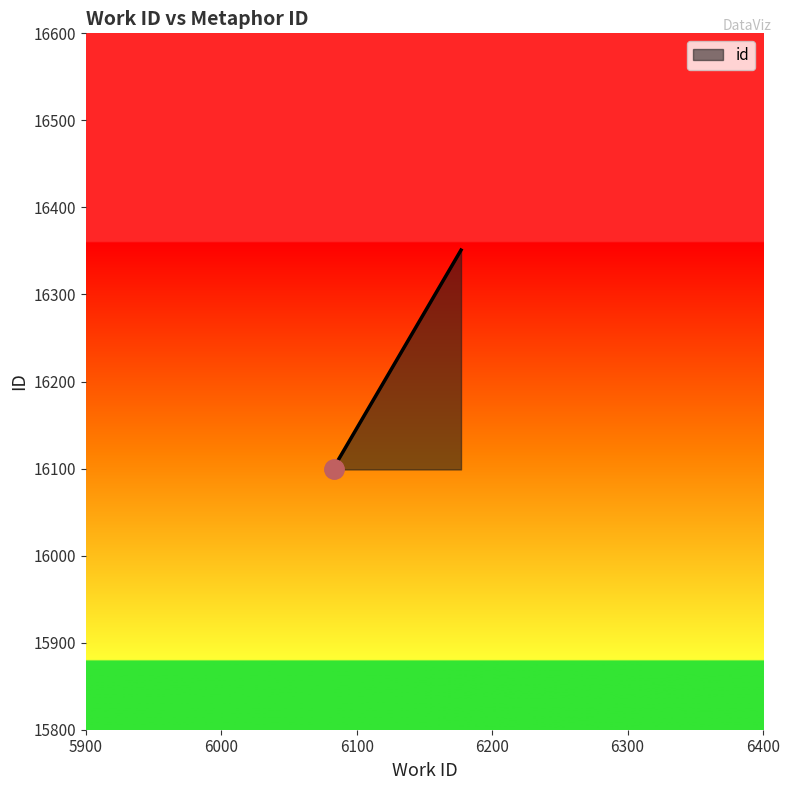

How many lines are shown in the chart?

1